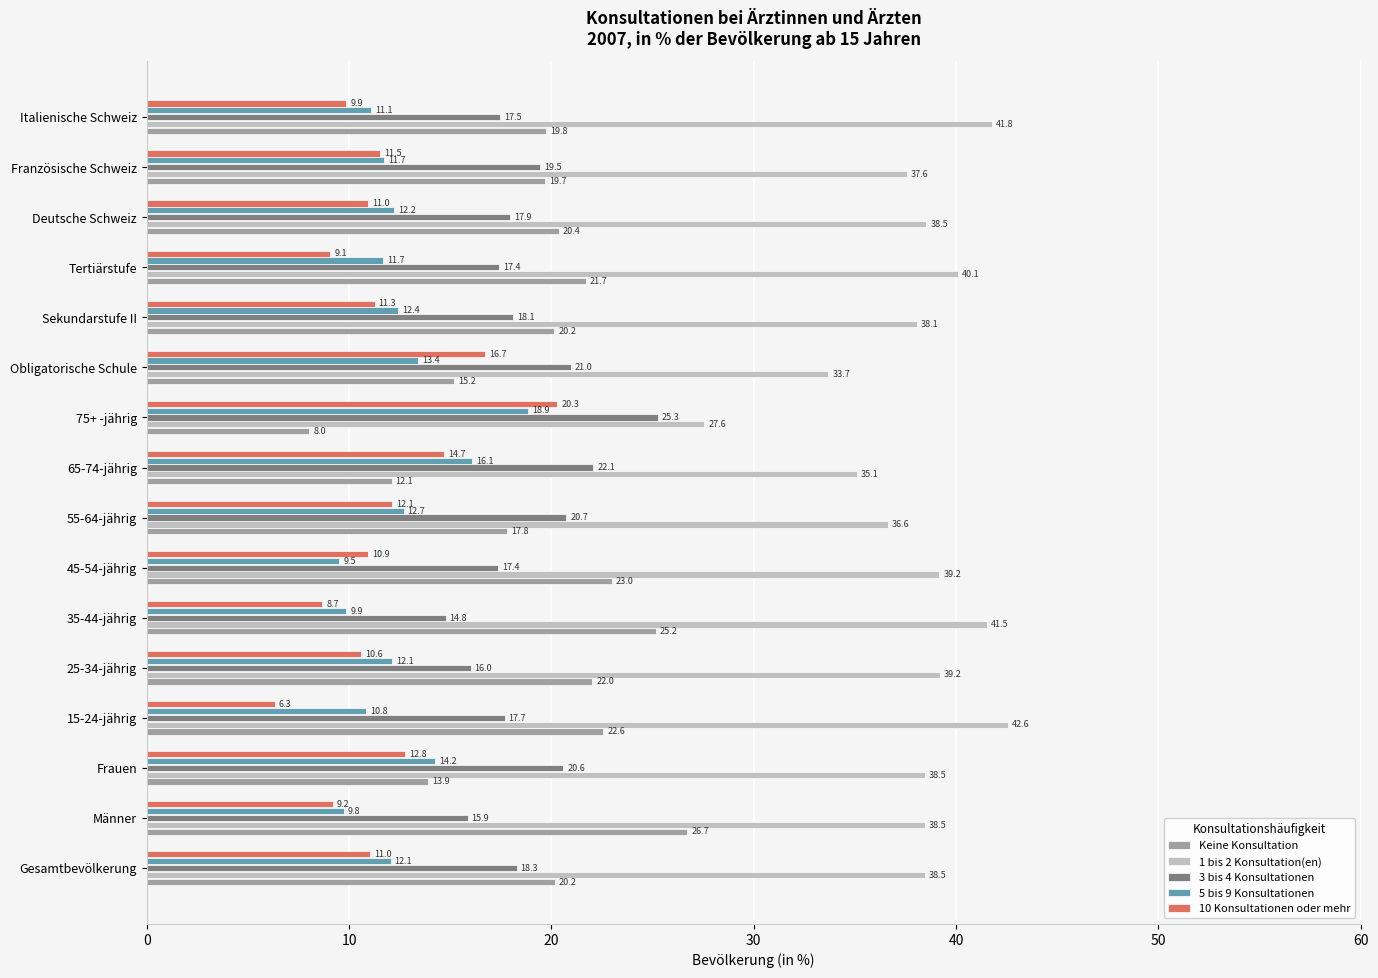

The value of 1 bis 2 Konsultation(en) at Frauen is 38.5. True or false?

True